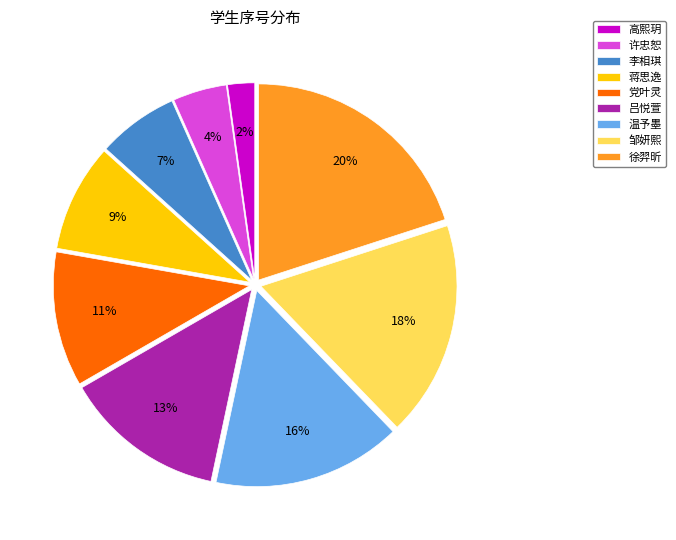

To the nearest percent, what is the difference between the 邹妍熙 and 温予墨 slice percentages?

2%